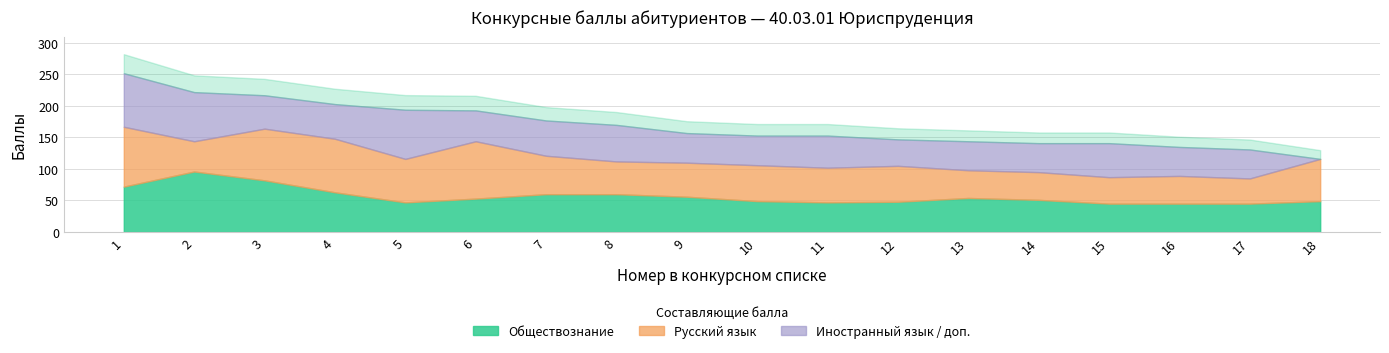

What is the difference between the Русский язык values at 8 and 1?

43